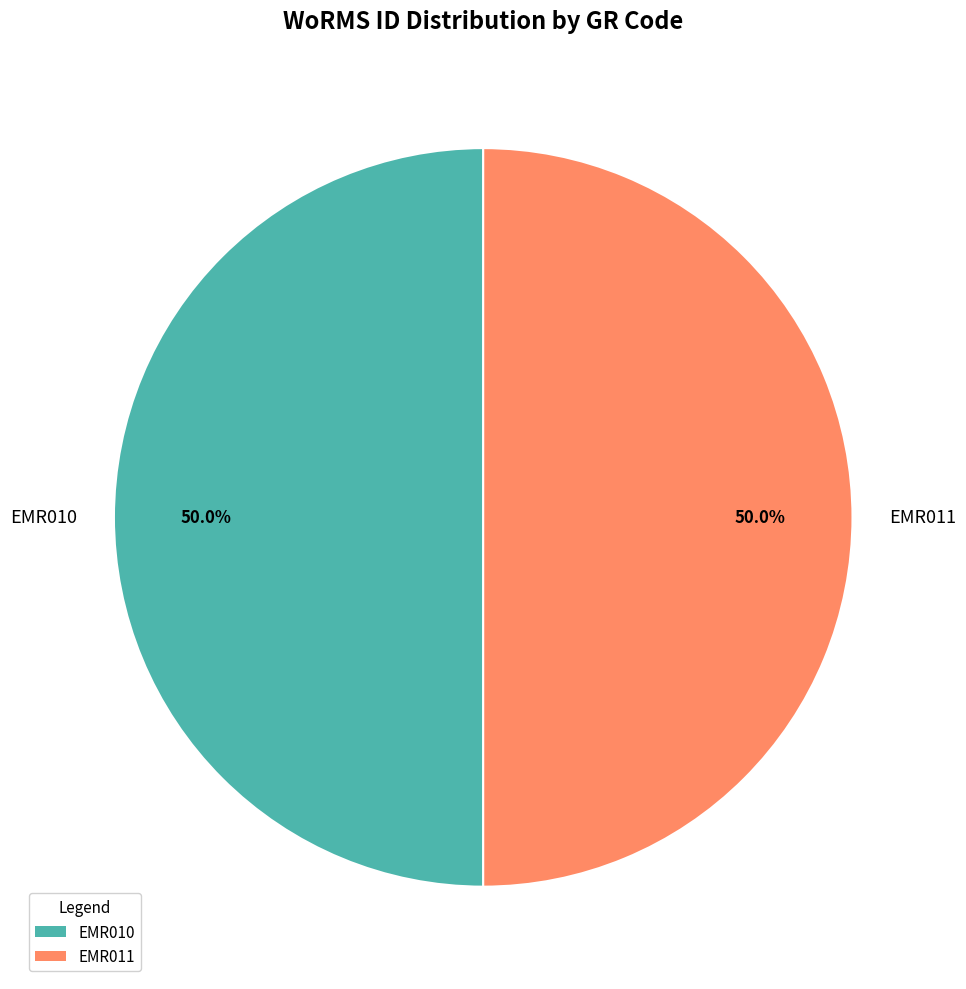

To the nearest percent, what percentage of the pie is EMR010?

50%